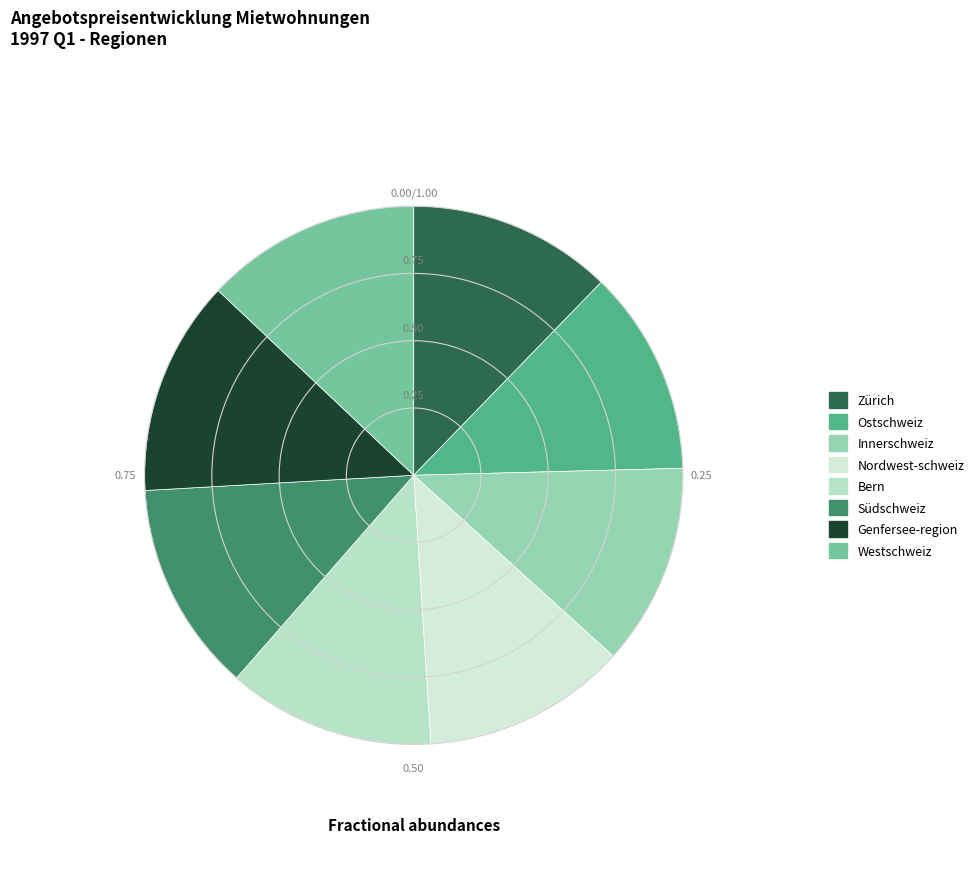

Is there any slice that represents more than half of the pie?

No